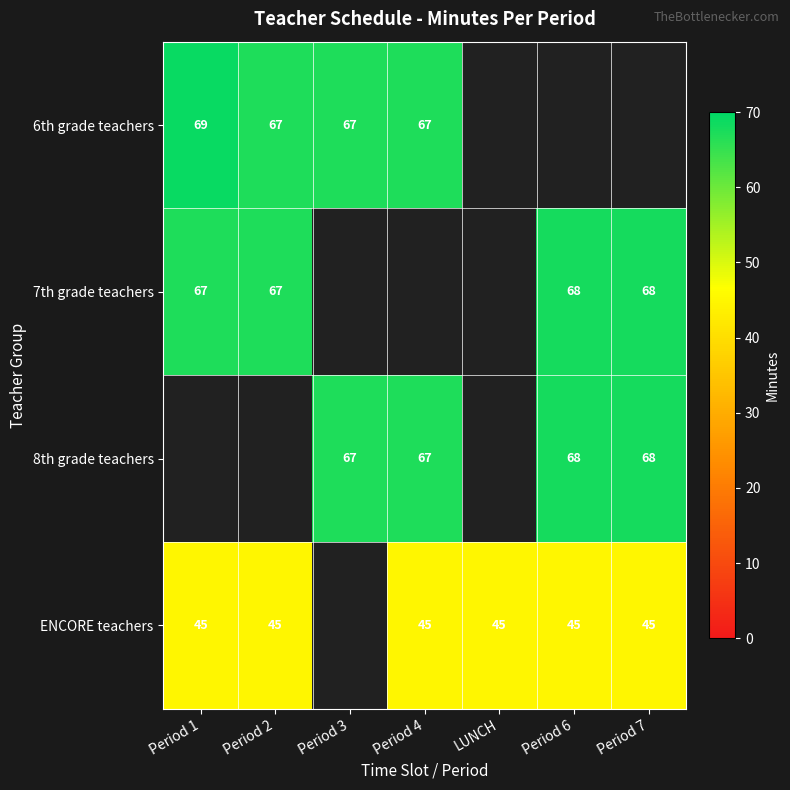

Is it true that 8th grade teachers equals 92.4 at Period 3?

False